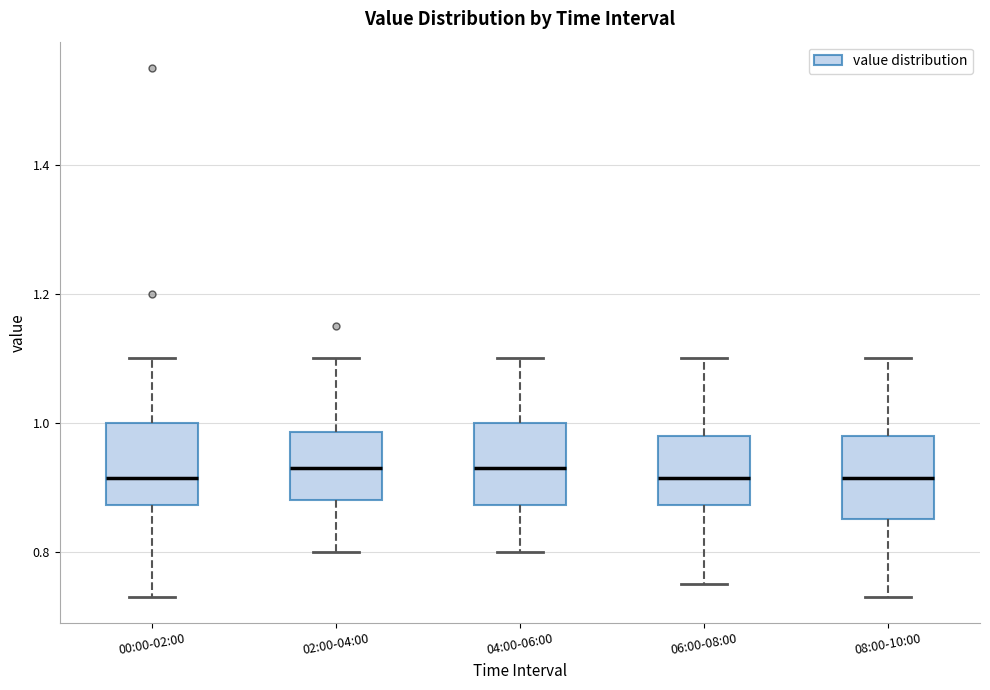

Reading left to right, transcribe this box plot: for each box, give where its median line is, the range the box spans, and where its two whiskers end, as read against the y-axis. The values are not printed on the chart, so give them approximately, as read against the axis.

00:00-02:00: median 0.92, box 0.88 to 1.00, whiskers 0.74 to 1.10
02:00-04:00: median 0.94, box 0.88 to 0.98, whiskers 0.80 to 1.10
04:00-06:00: median 0.94, box 0.88 to 1.00, whiskers 0.80 to 1.10
06:00-08:00: median 0.92, box 0.88 to 0.98, whiskers 0.76 to 1.10
08:00-10:00: median 0.92, box 0.86 to 0.98, whiskers 0.74 to 1.10